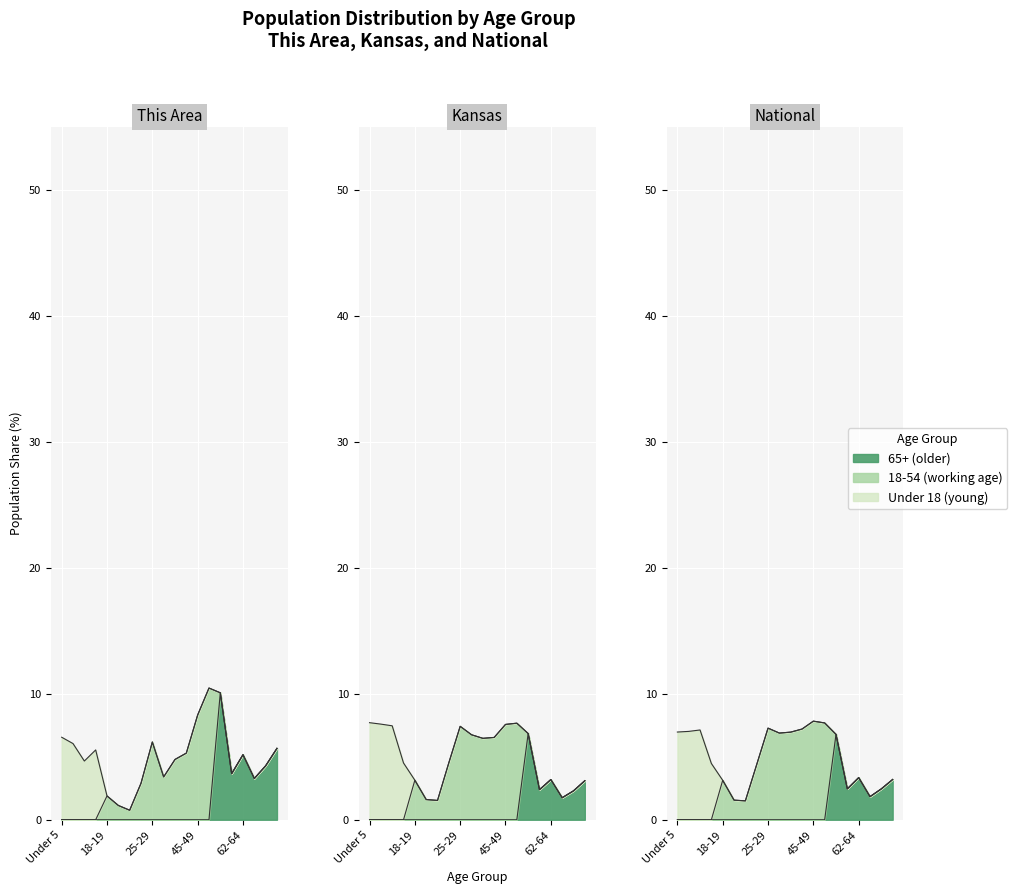

Which category has the highest value across all series?

50-54